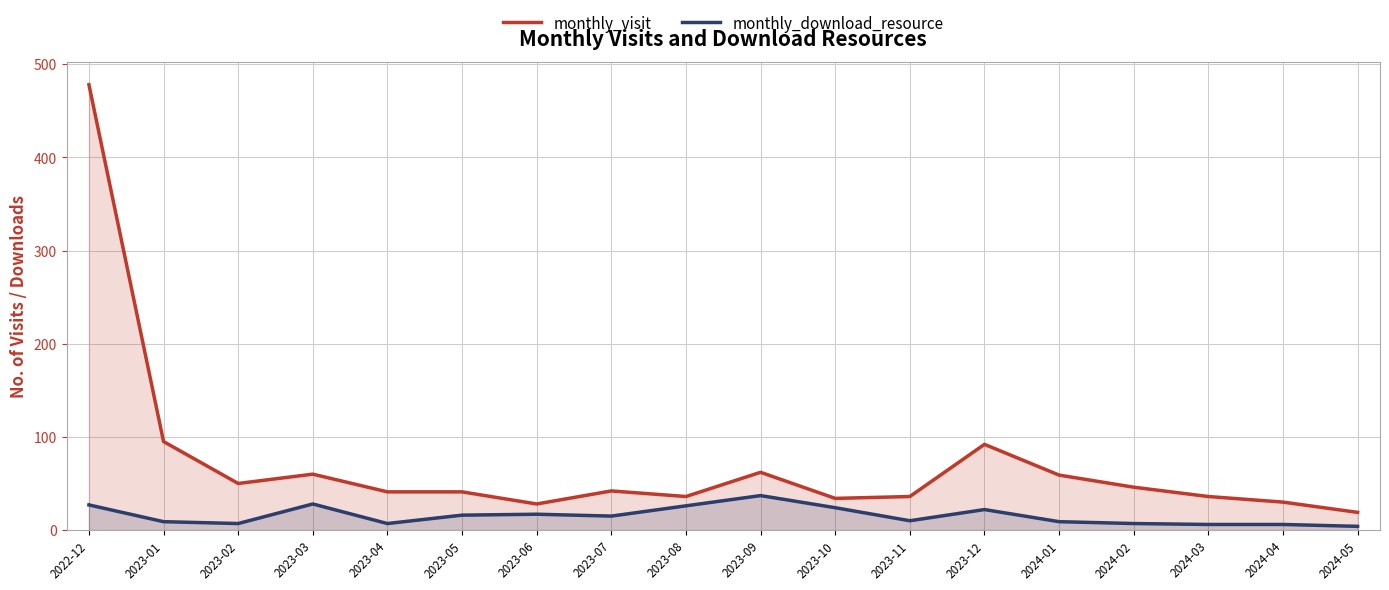

At which category does monthly_visit reach its first local peak?

2023-03